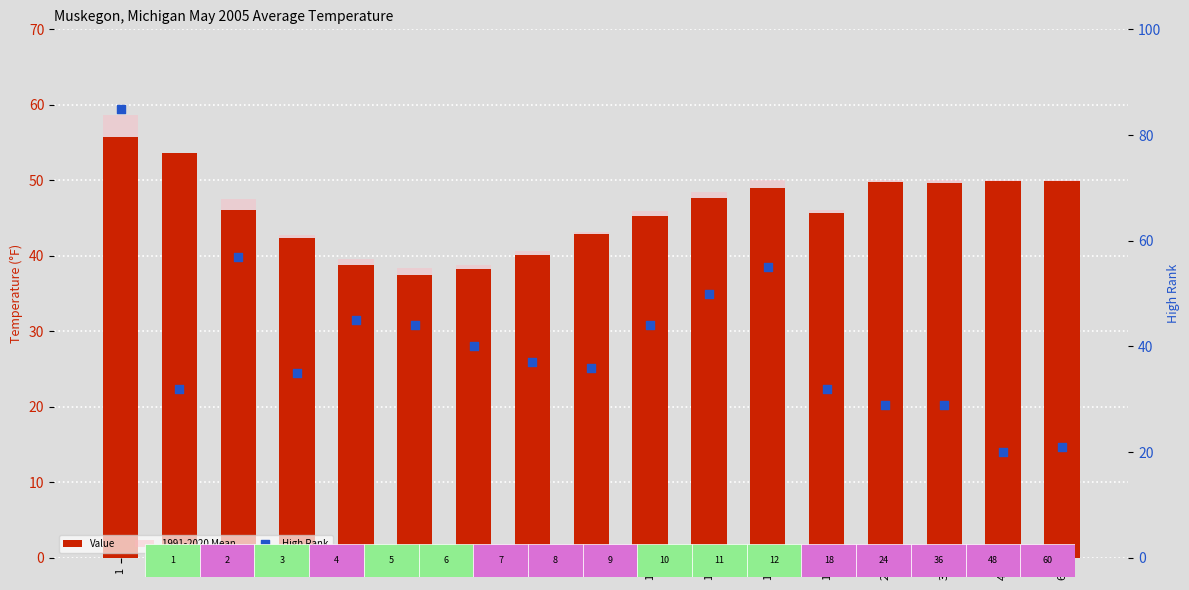

Which series contains the lowest Y value?

High Rank